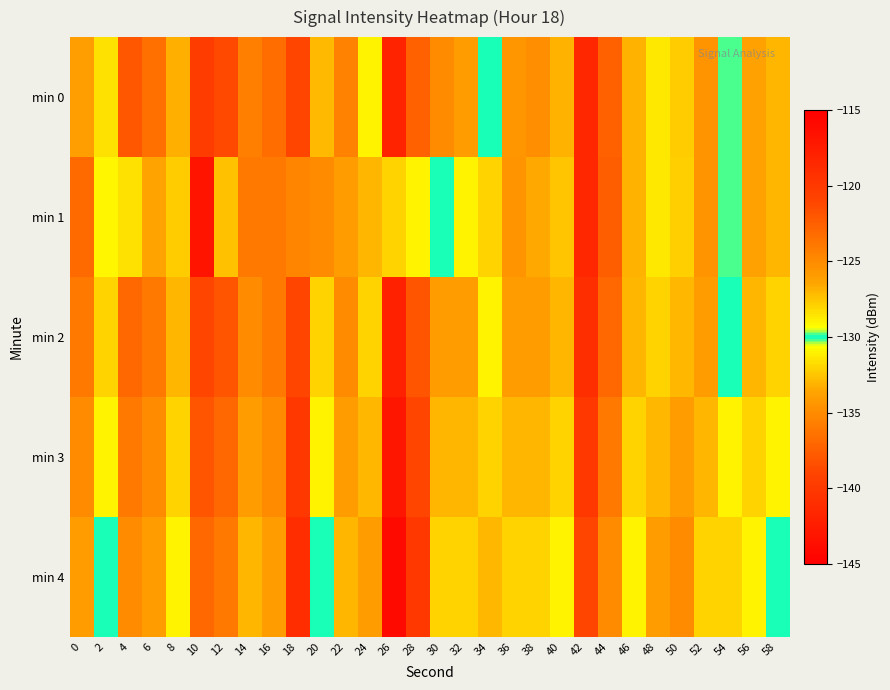

Which category has the highest value across all series?

10